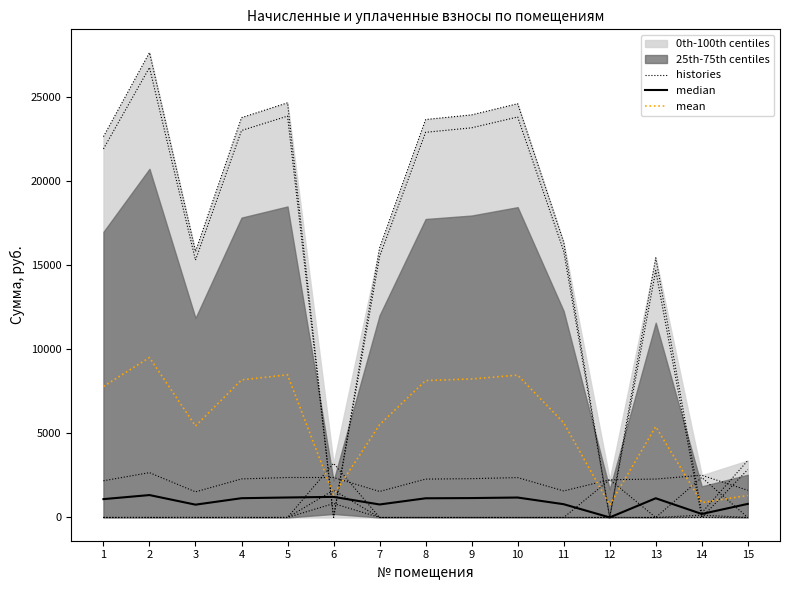

How many values in histories are above zero?

12